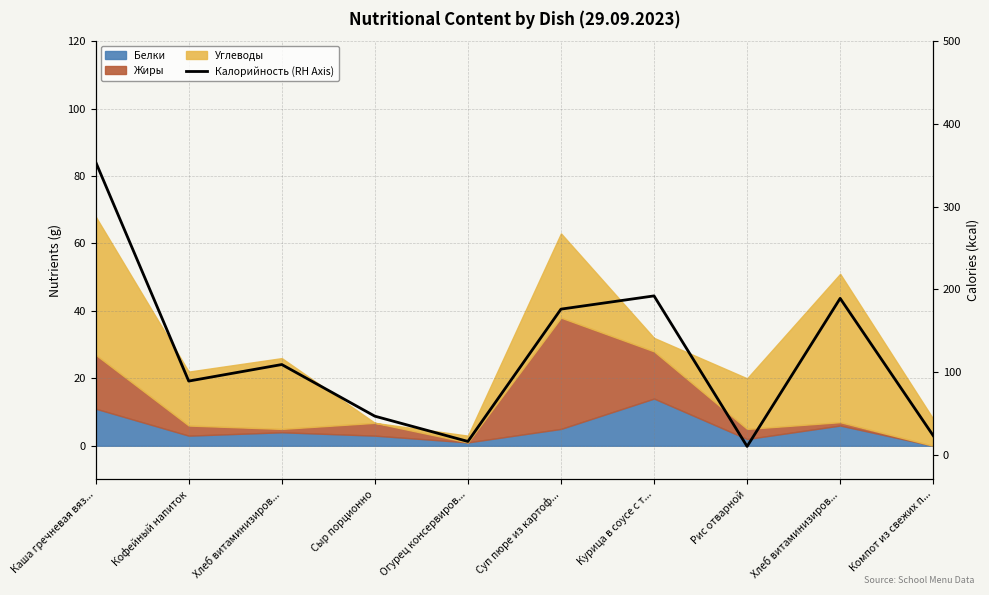

Rank the categories by value from highest to lowest.

Каша гречневая вяз..., Курица в соусе с т..., Хлеб витаминизиров..., Суп пюре из картоф..., Хлеб витаминизиров..., Кофейный напиток, Сыр порционно, Компот из свежих п..., Огурец консервиров..., Рис отварной